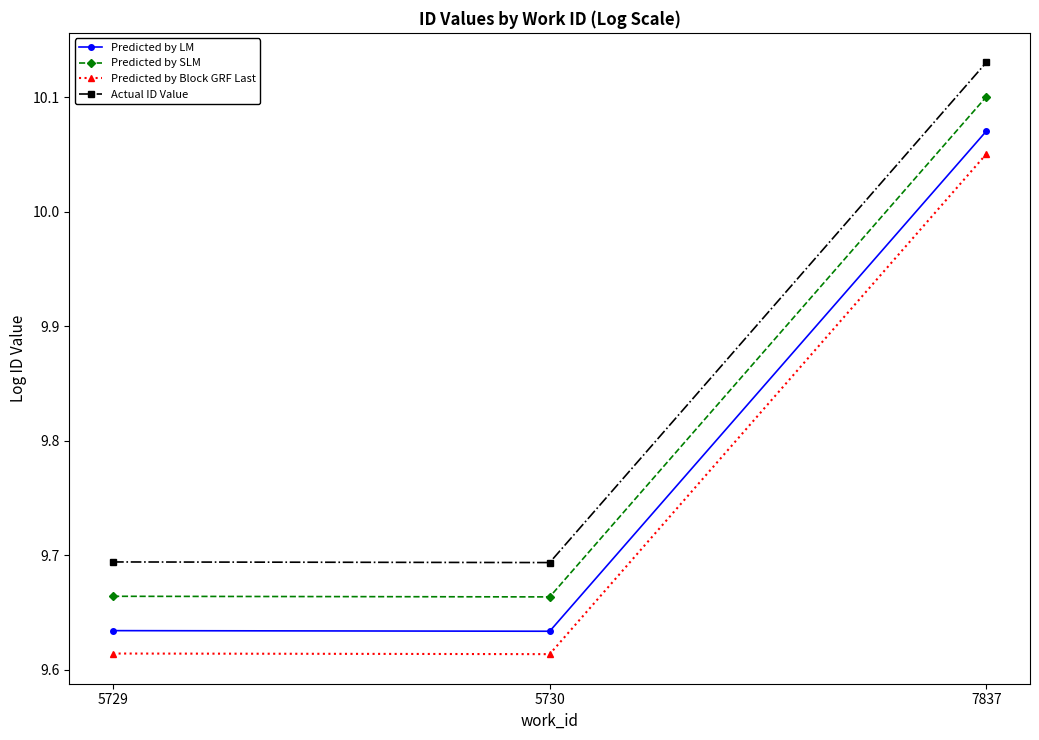

List the series in order of their overall mean, highest first.

Actual ID Value, Predicted by SLM, Predicted by LM, Predicted by Block GRF Last